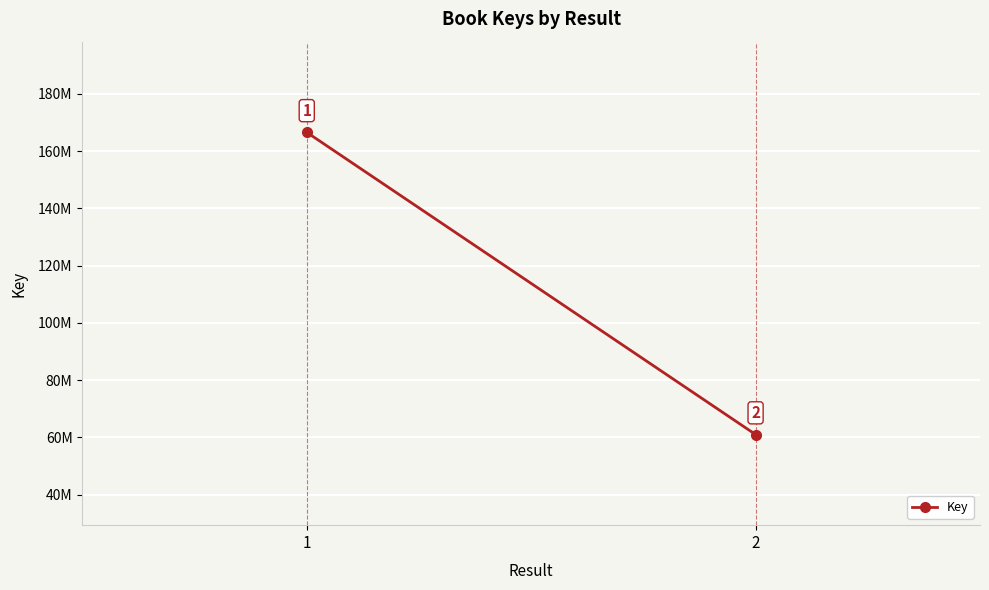

How many values are between 60999035 and 166585449?

2